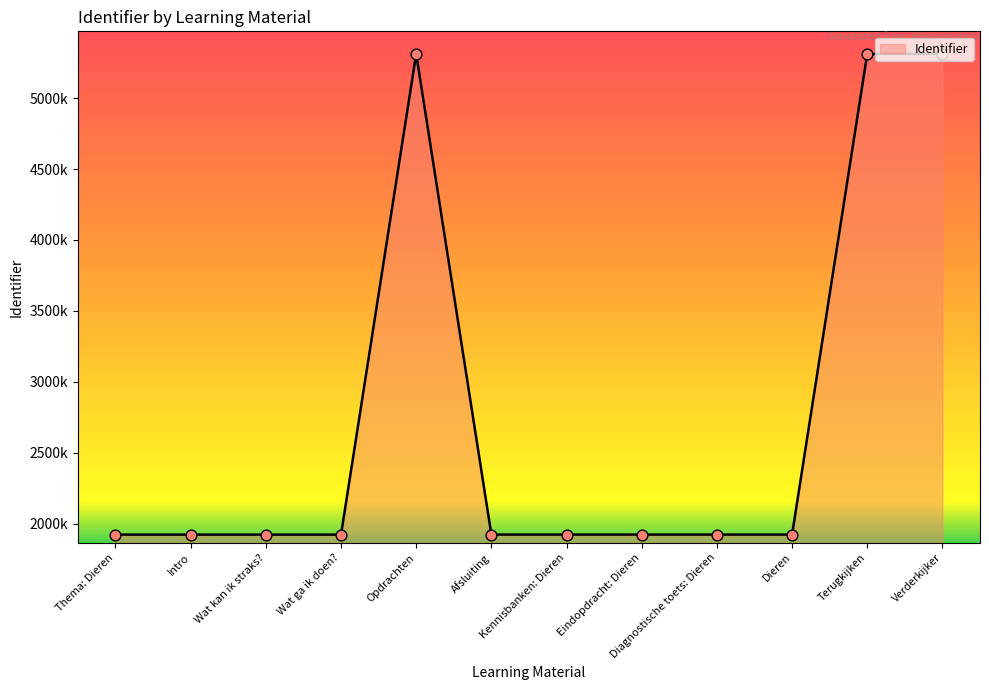

What is the change in value from Eindopdracht: Dieren to Terugkijken?

+3387575